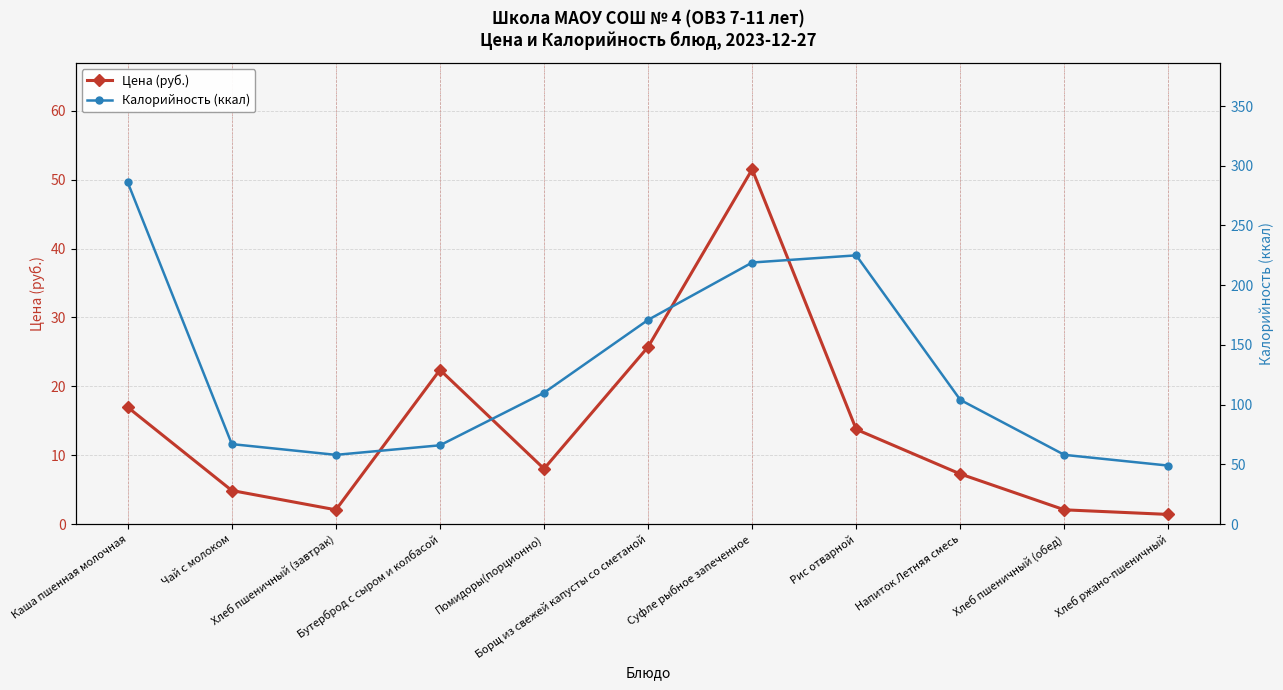

What value does the Калорийность (ккал) series have at Борщ из свежей капусты со сметаной?

171.0